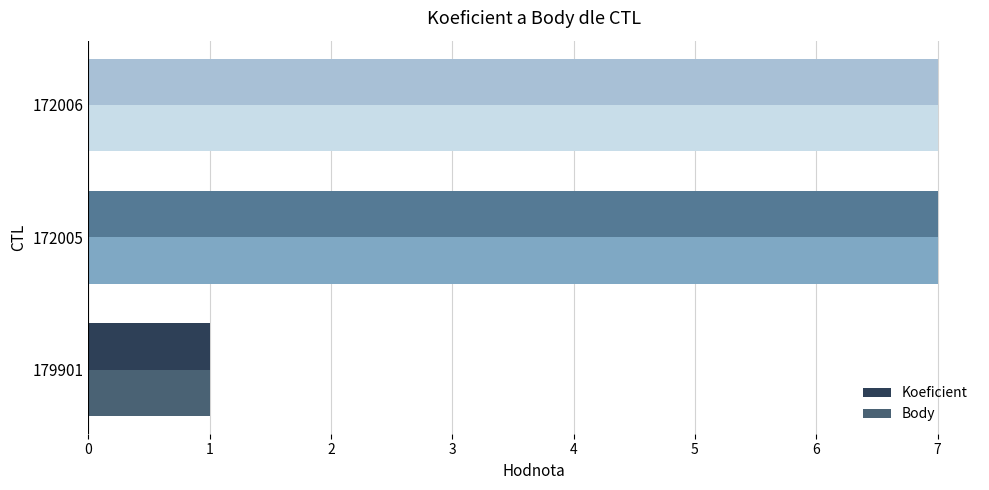

True or false: Body has a value of 10 at 172006.

False